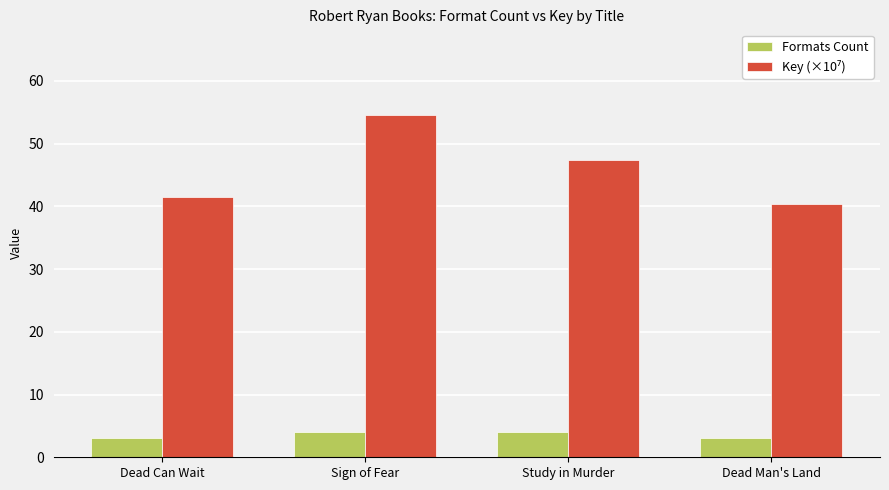

What is the sum of the Formats Count values at Dead Can Wait and Dead Man's Land?

6.0